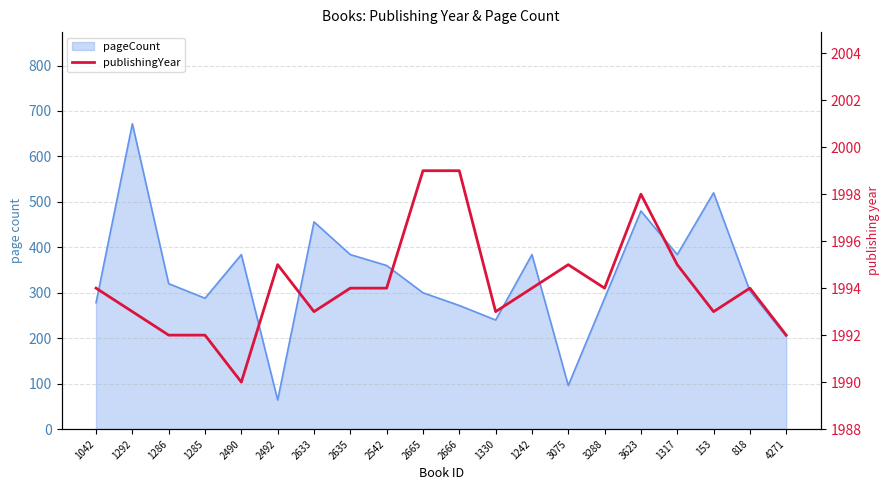

What position from the right is 3075?

7